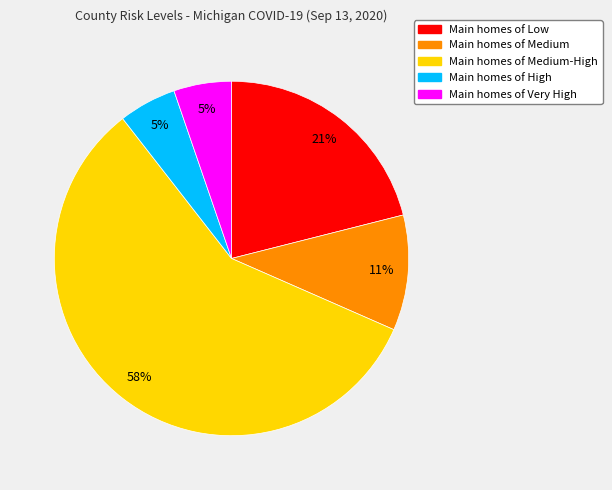

Count the number of slices in the pie.

5